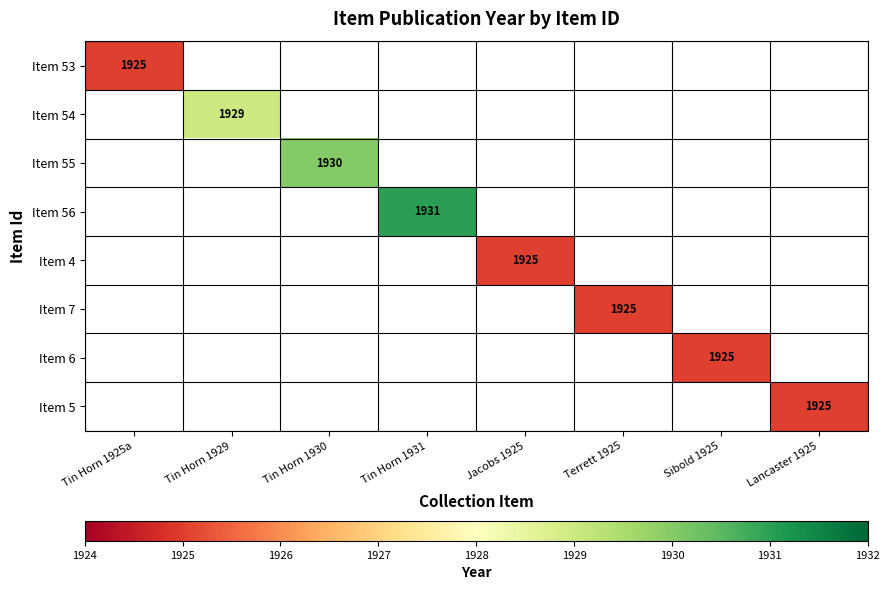

The value of Item 7 at Terrett 1925 is 1206. True or false?

False